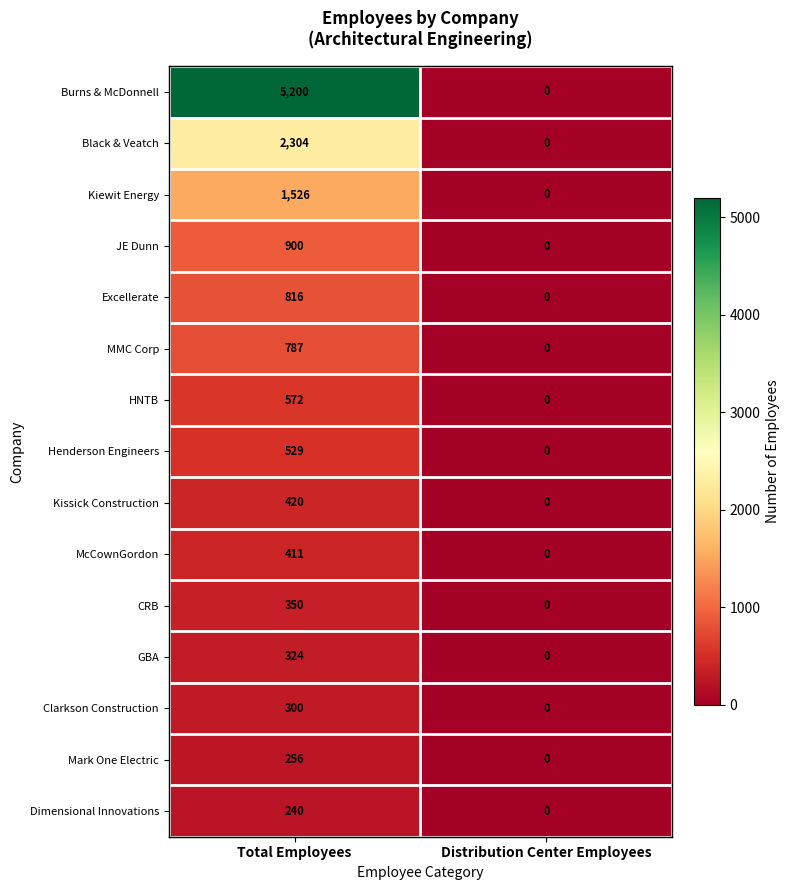

At Total Employees, list the series in order from largest to smallest.

Burns & McDonnell, Black & Veatch, Kiewit Energy, JE Dunn, Excellerate, MMC Corp, HNTB, Henderson Engineers, Kissick Construction, McCownGordon, CRB, GBA, Clarkson Construction, Mark One Electric, Dimensional Innovations